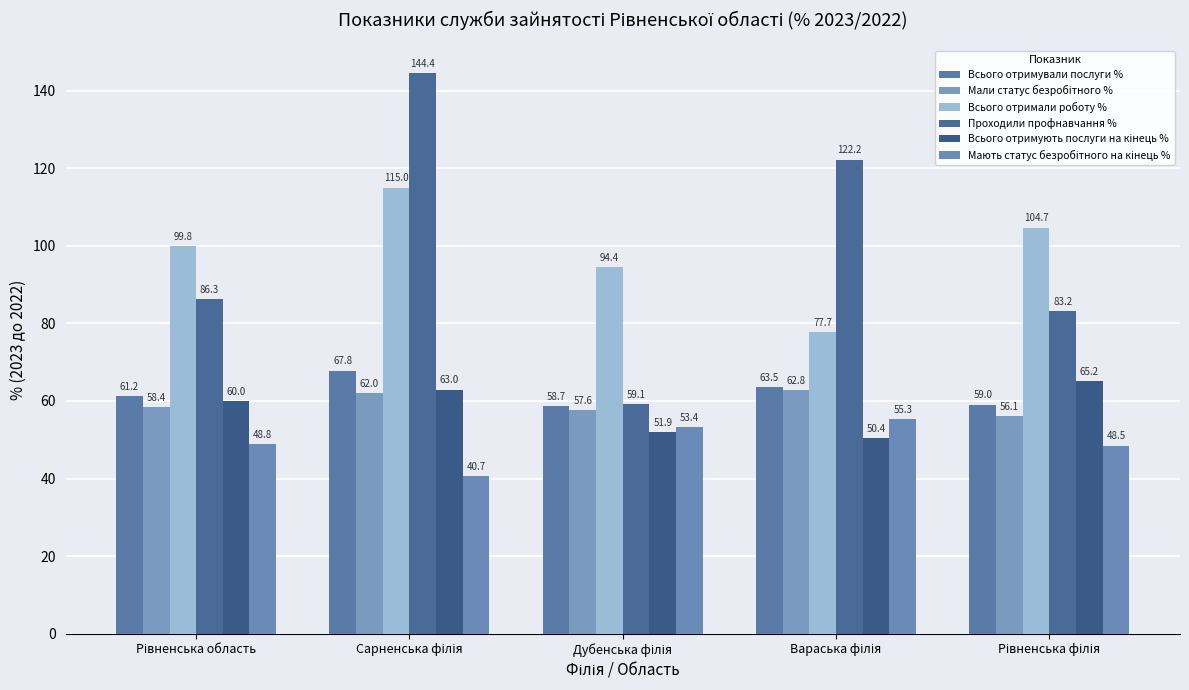

What is the difference between the second highest and second lowest values in the Мають статус безробітного на кінець % series?

4.9